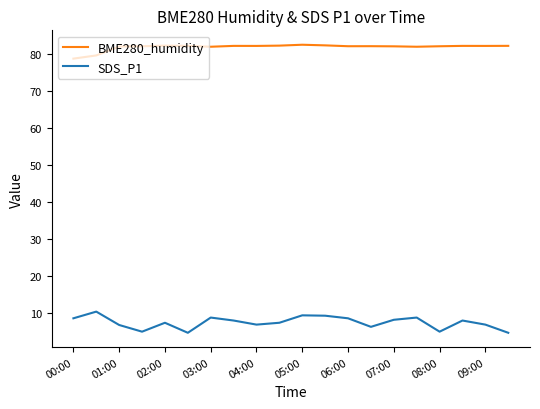

What is the difference between the second highest and minimum values in the SDS_P1 series?

4.7